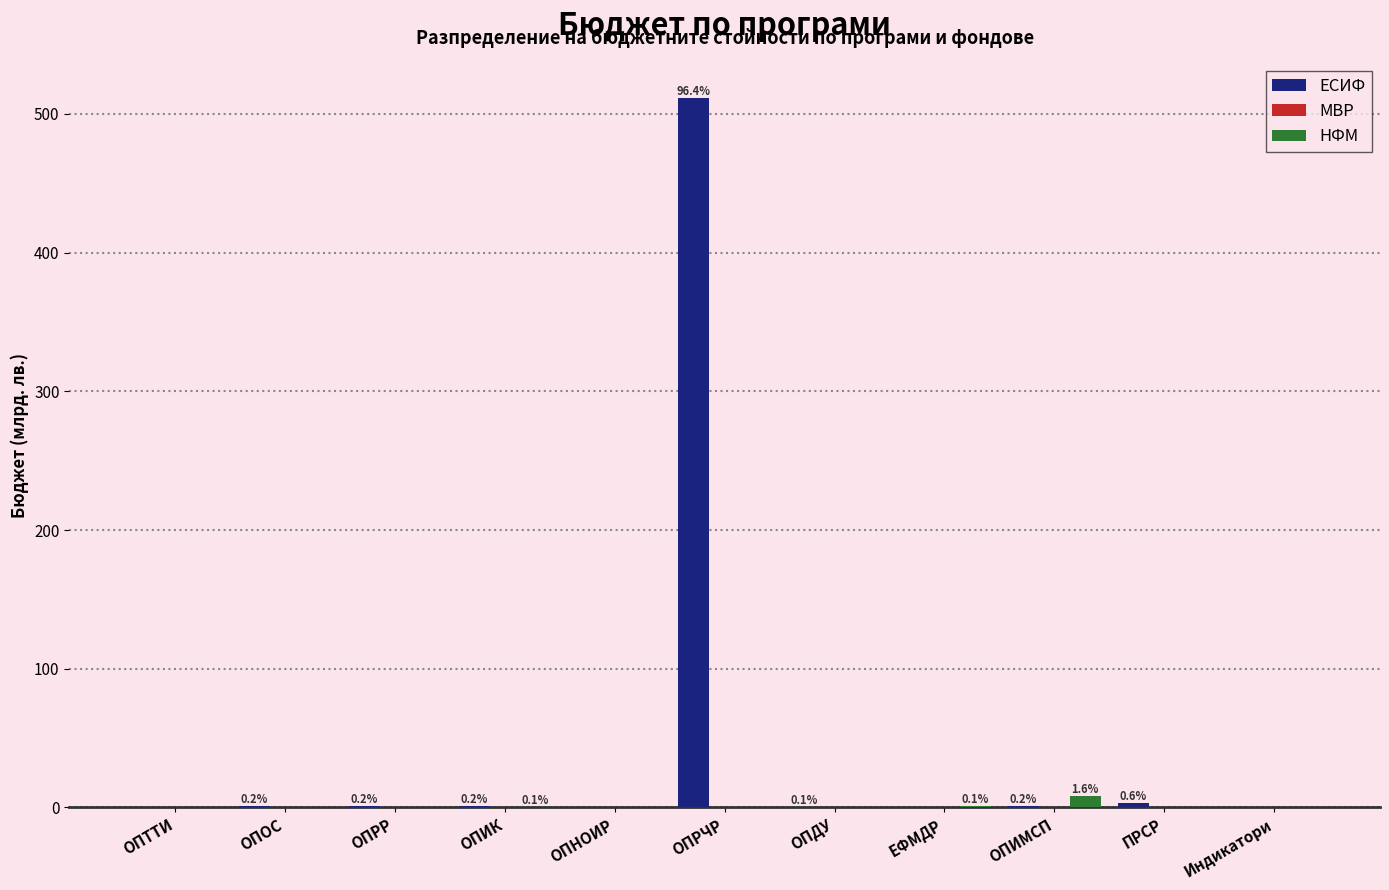

What is the maximum value shown in the chart?

511.3